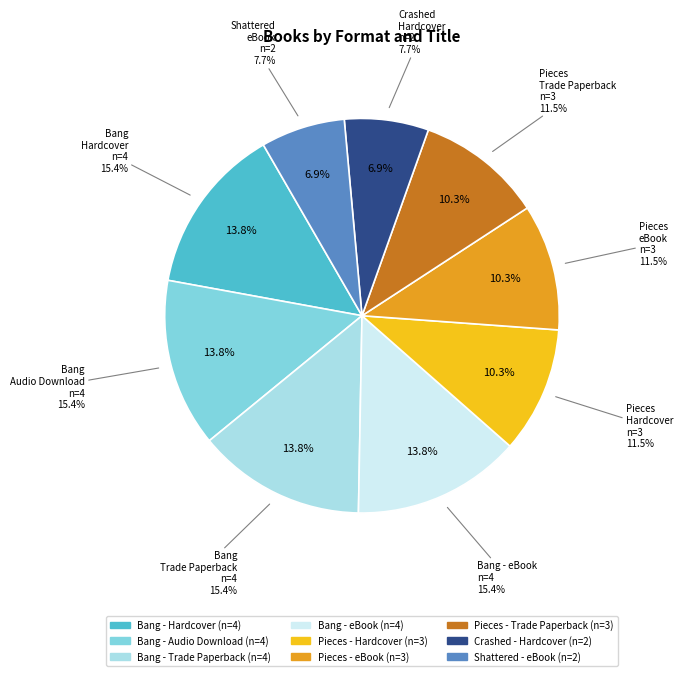

Does Pieces - Trade Paperback account for over 50% of the chart?

No